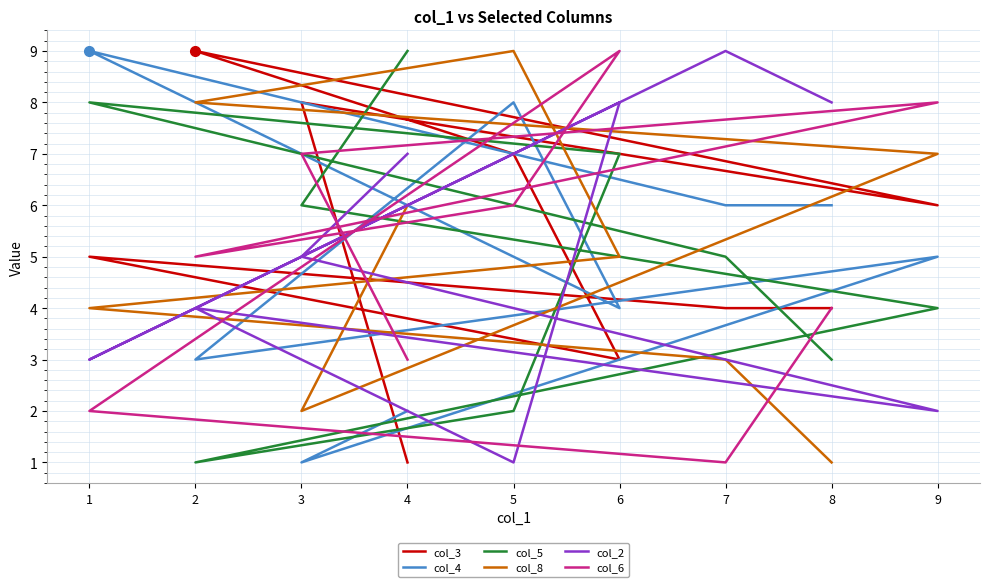

Is it true that col_3 equals 1 at 4?

True